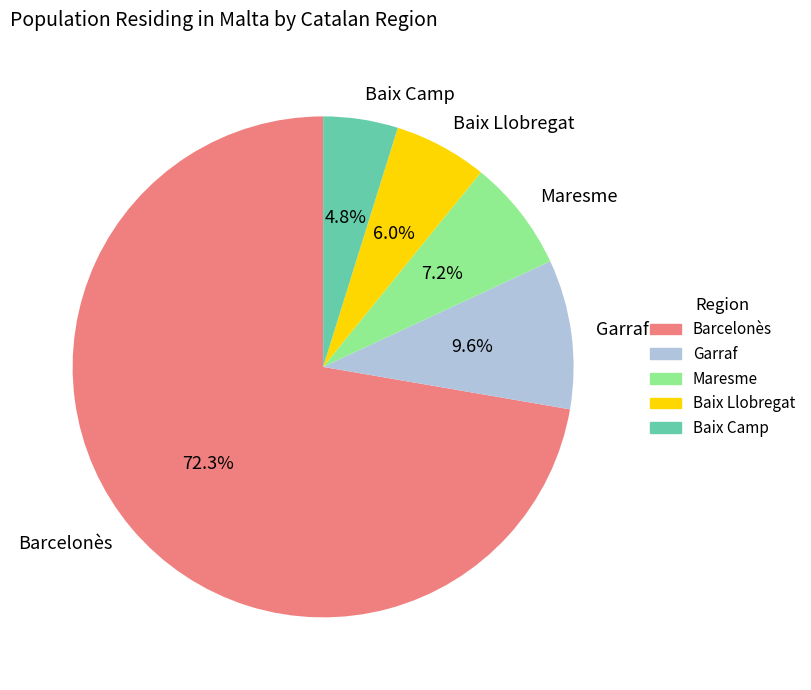

How many slices are in this pie chart?

5